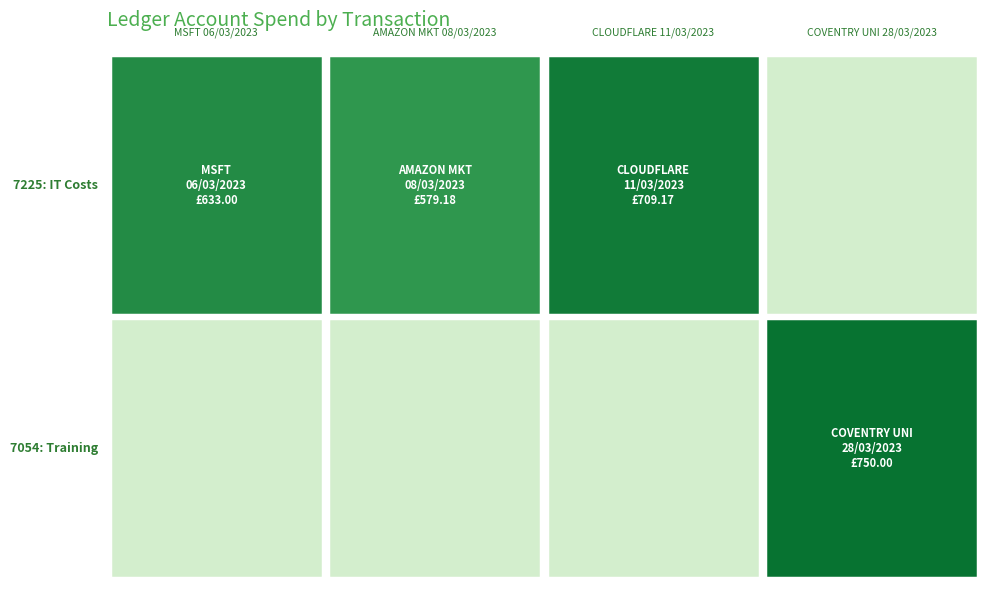

How many positive values does the GPC - COVENTRY UNIVERSITY 28/03/2023 series have?

1